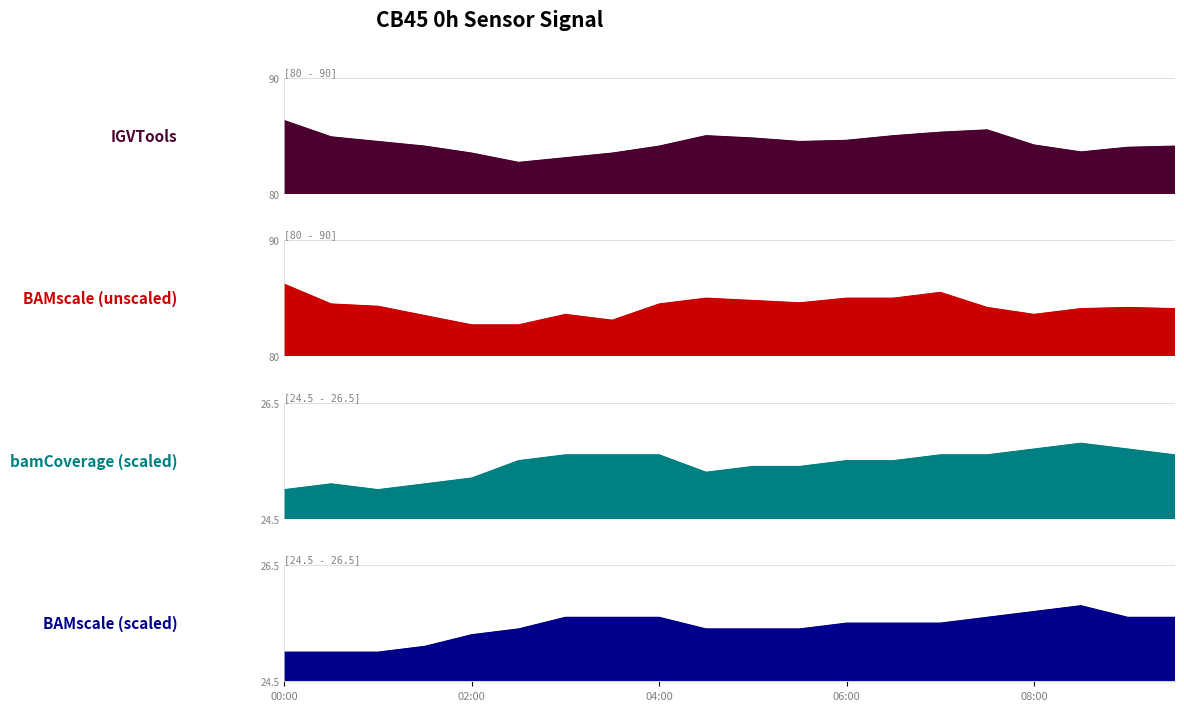

How many interior local peaks does the BAMscale scaled (temperature) series have?

1